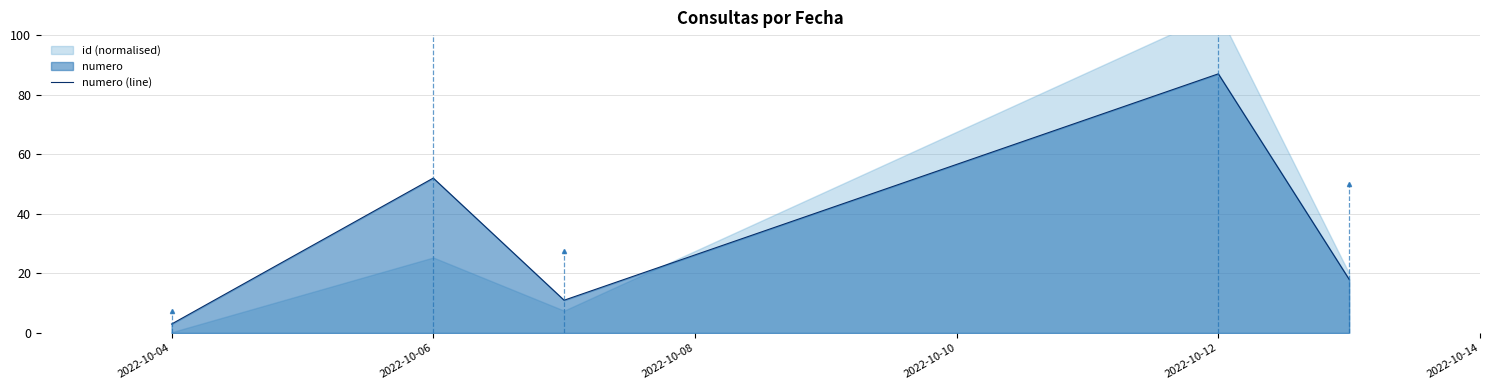

The value of numero (line) at 2022-10-04 is 3. True or false?

True